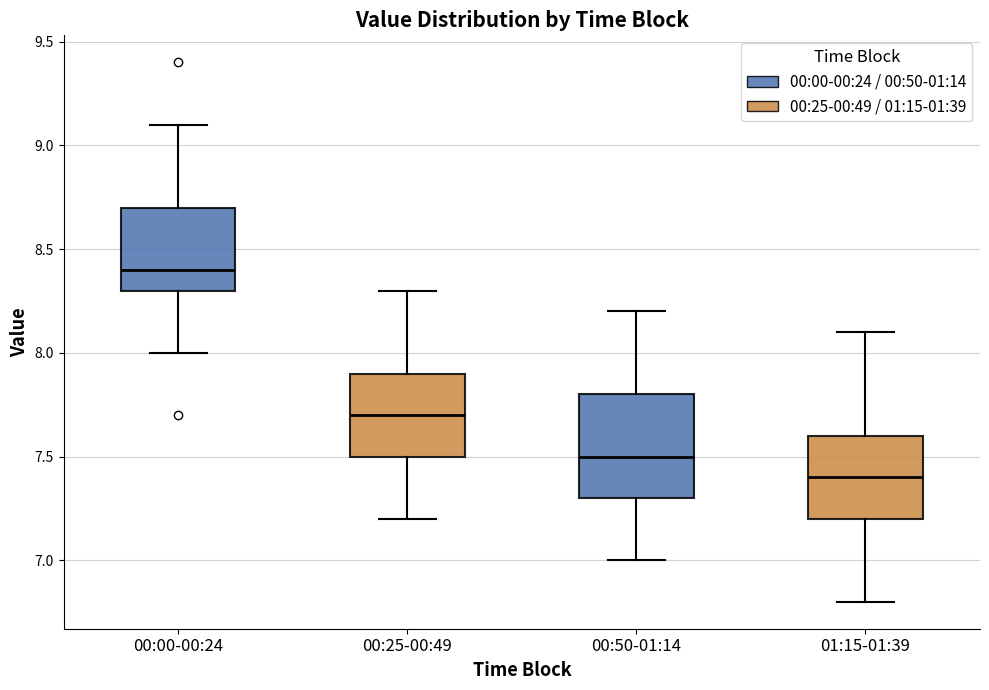

Reading left to right, transcribe this box plot: for each box, give where its median line is, the range the box spans, and where its two whiskers end, as read against the y-axis. The values are not printed on the chart, so give them approximately, as read against the axis.

00:00-00:24: median 8.4, box 8.3 to 8.7, whiskers 8.0 to 9.1
00:25-00:49: median 7.7, box 7.5 to 7.9, whiskers 7.2 to 8.3
00:50-01:14: median 7.5, box 7.3 to 7.8, whiskers 7.0 to 8.2
01:15-01:39: median 7.4, box 7.2 to 7.6, whiskers 6.8 to 8.1